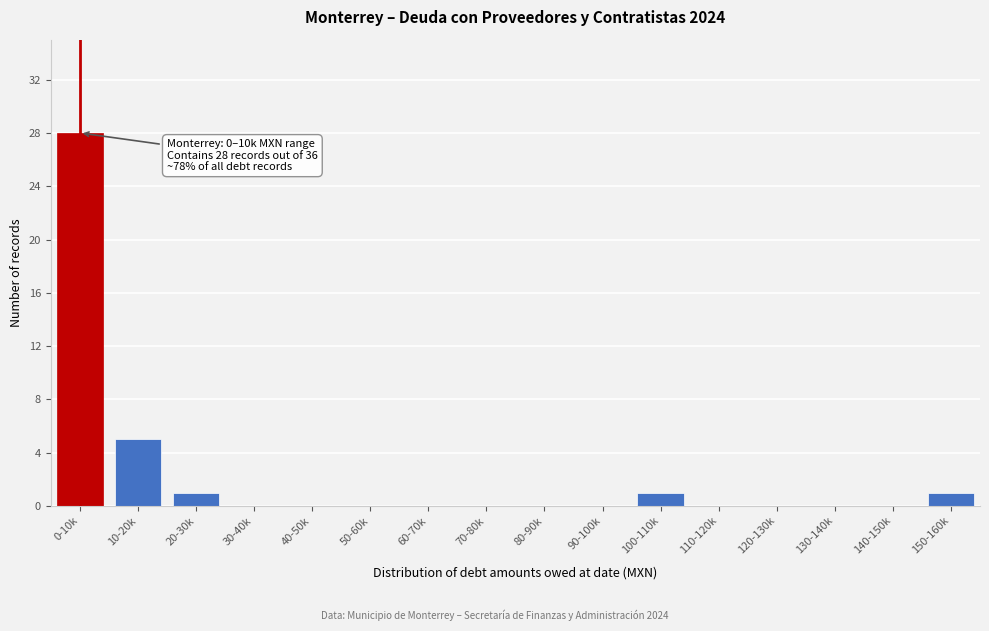

Reading left to right, transcribe all the data shown in this chart.

0-10k=28	10-20k=5	20-30k=1	30-40k=0	40-50k=0	50-60k=0	60-70k=0	70-80k=0	80-90k=0	90-100k=0	100-110k=1	110-120k=0	120-130k=0	130-140k=0	140-150k=0	150-160k=1